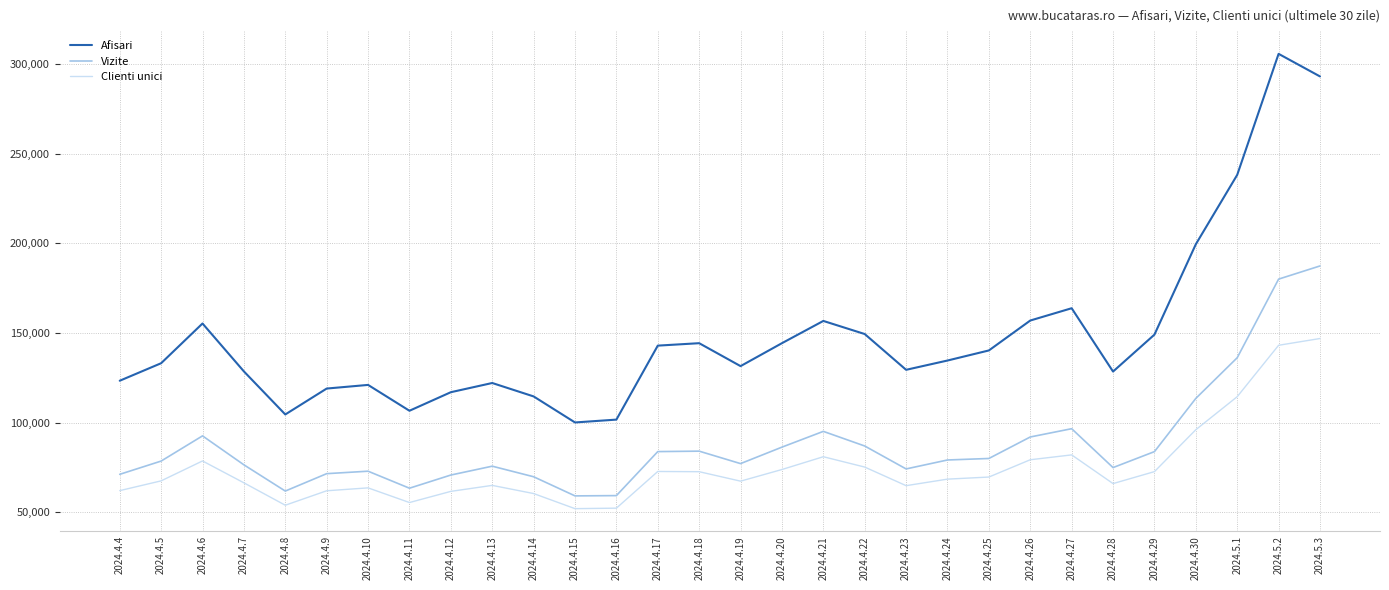

List the series in order of their peak value, lowest first.

Clienti unici, Vizite, Afisari